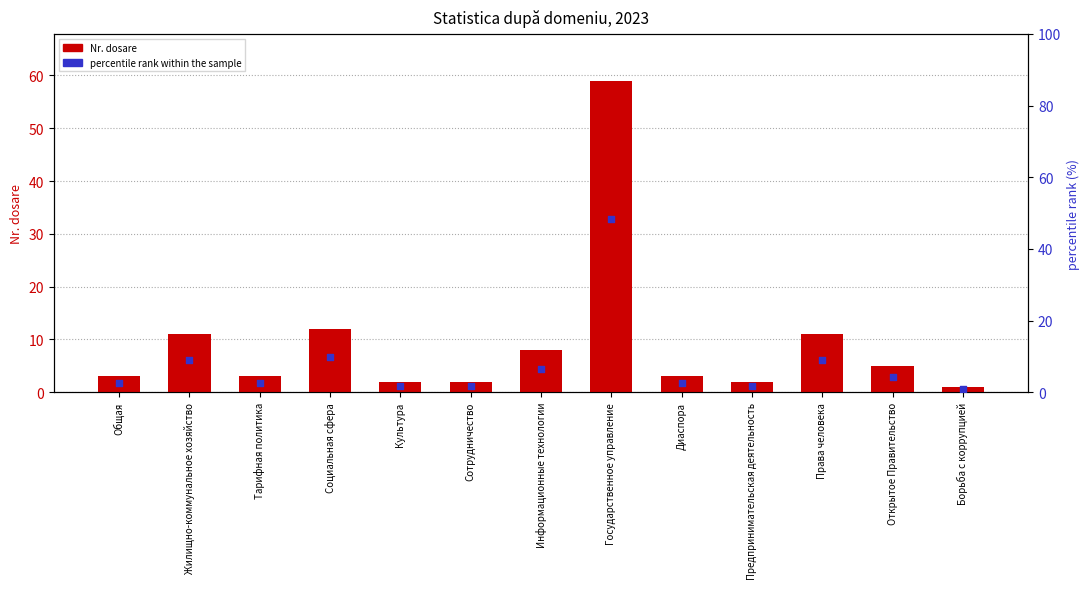

What are all the series names shown in the legend?

Nr. dosare, percentile rank within the sample